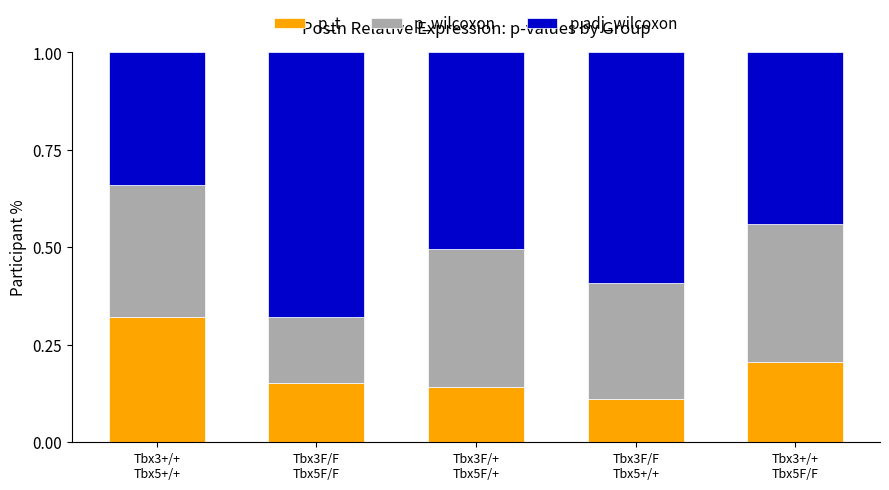

What is the sum of all p_t values?

0.9